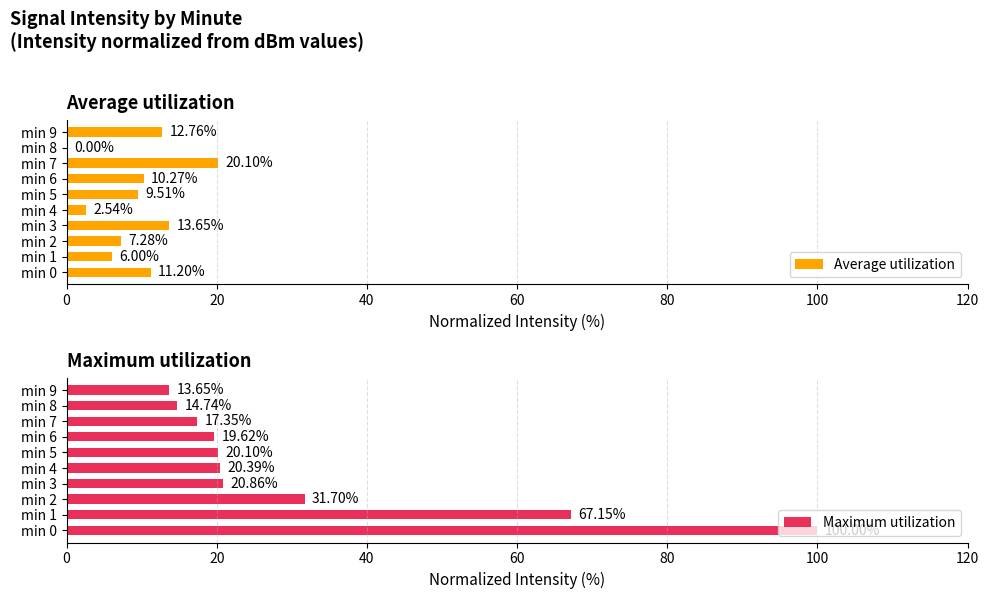

Which series has the largest range (max minus min)?

Maximum utilization